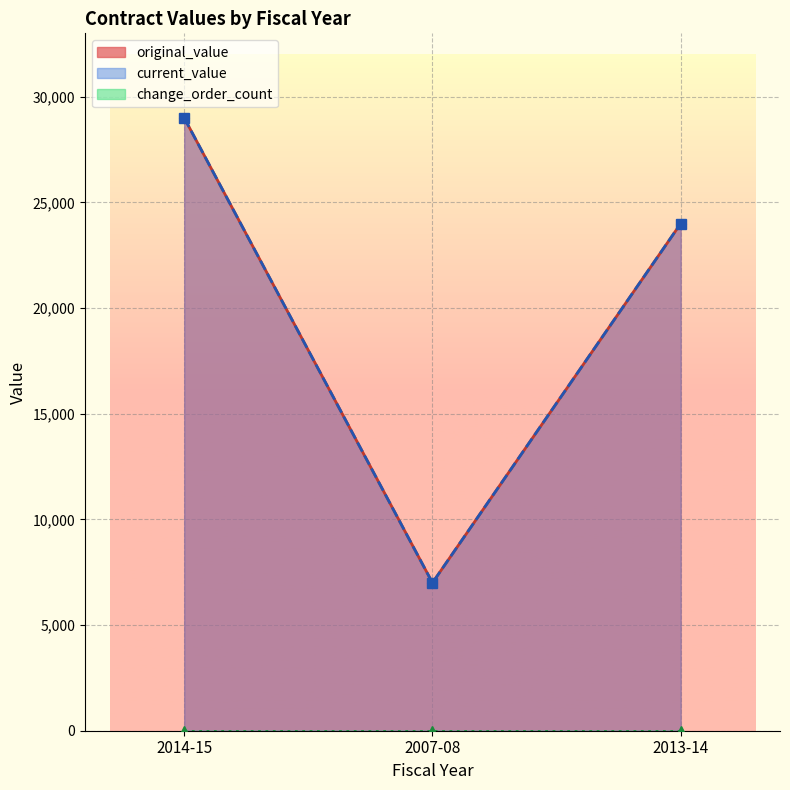

How many distinct data groups are displayed?

3